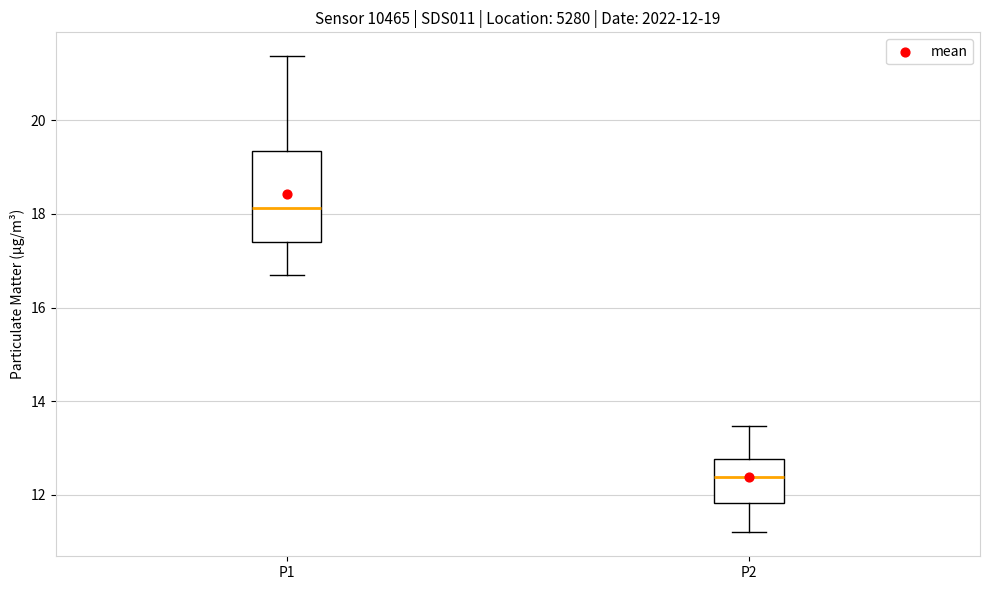

Which box is the tallest, from its lower edge to its upper edge?

P1